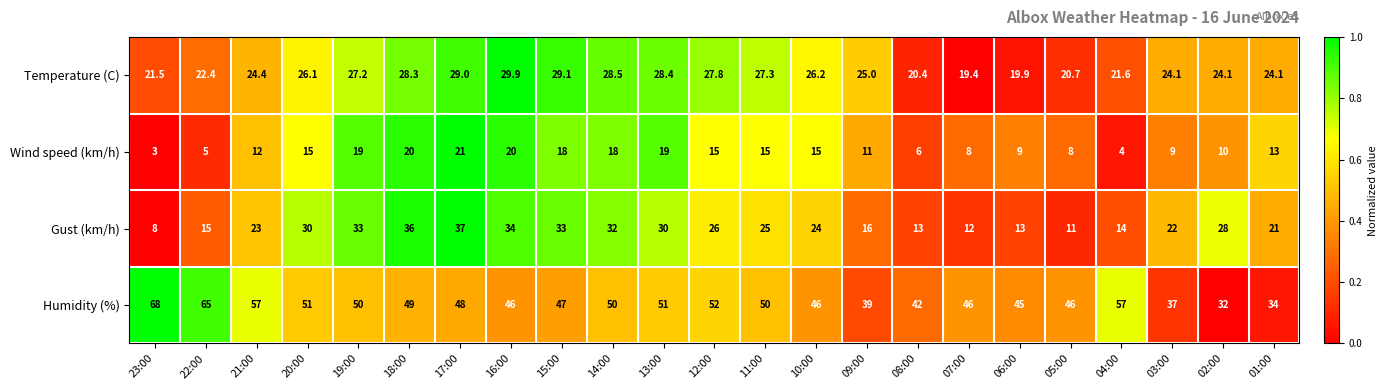

What is the spread (max minus min) of values at 04:00?

53.0